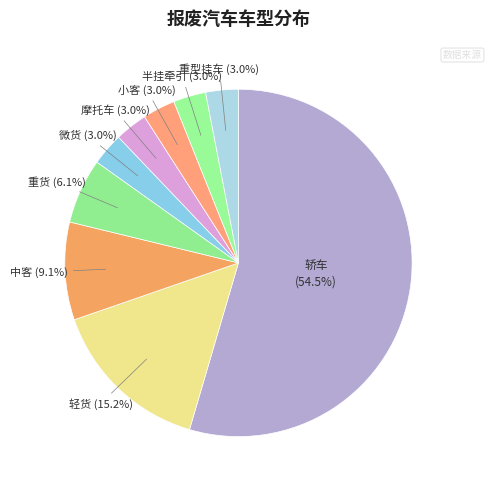

What is the majority slice?

轿车